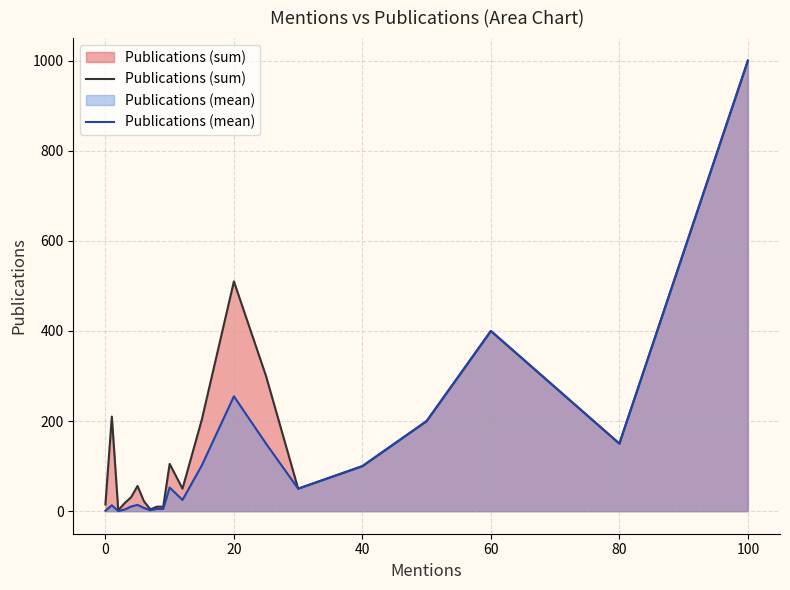

True or false: Publications (mean) has a value of 400.0 at 60.

True